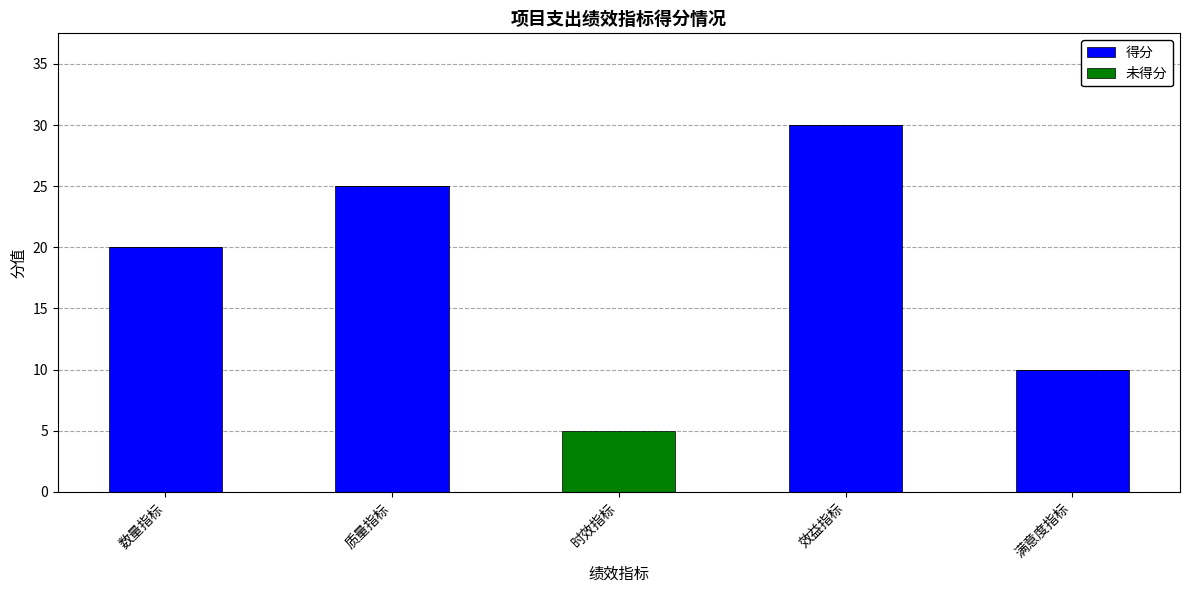

Read the 得分 value at 数量指标.

20